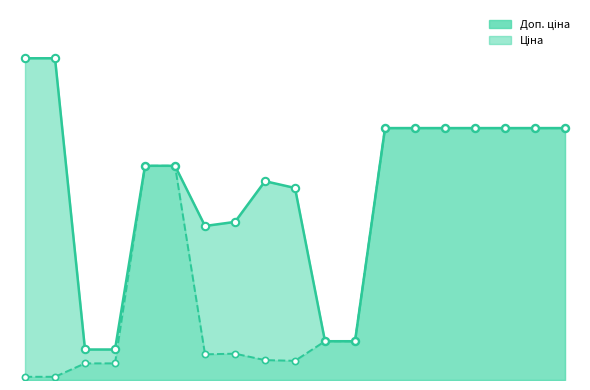

Which series has the largest total across all categories?

Доп. ціна